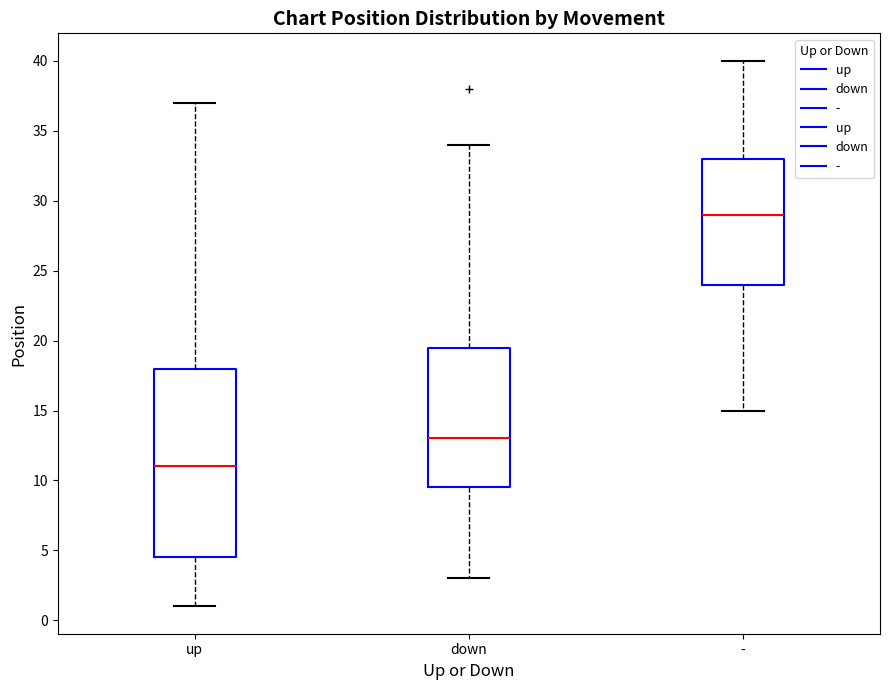

Reading left to right, read every box against the y-axis: the position of its median line, the range the box covers, and the ends of its whiskers. The values are not printed on the chart, so give them approximately, as read against the axis.

up: median 11.0, box 4.5 to 18.0, whiskers 1.0 to 37.0
down: median 13.0, box 9.5 to 19.5, whiskers 3.0 to 34.0
-: median 29.0, box 24.0 to 33.0, whiskers 15.0 to 40.0